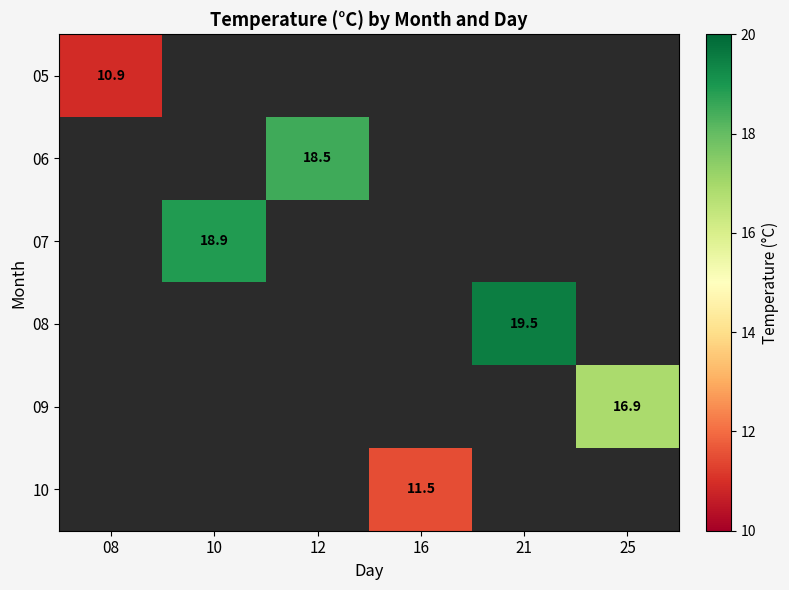

The 09 series shows 24.7 at 25. True or false?

False